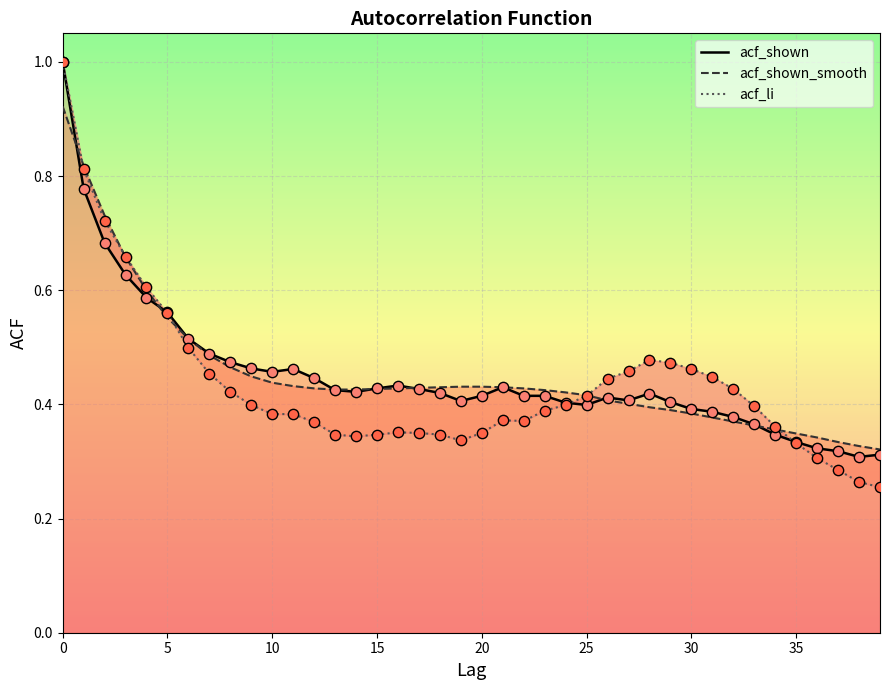

Is the value of acf_shown at 19 greater than the value of acf_shown_smooth at 18?

No